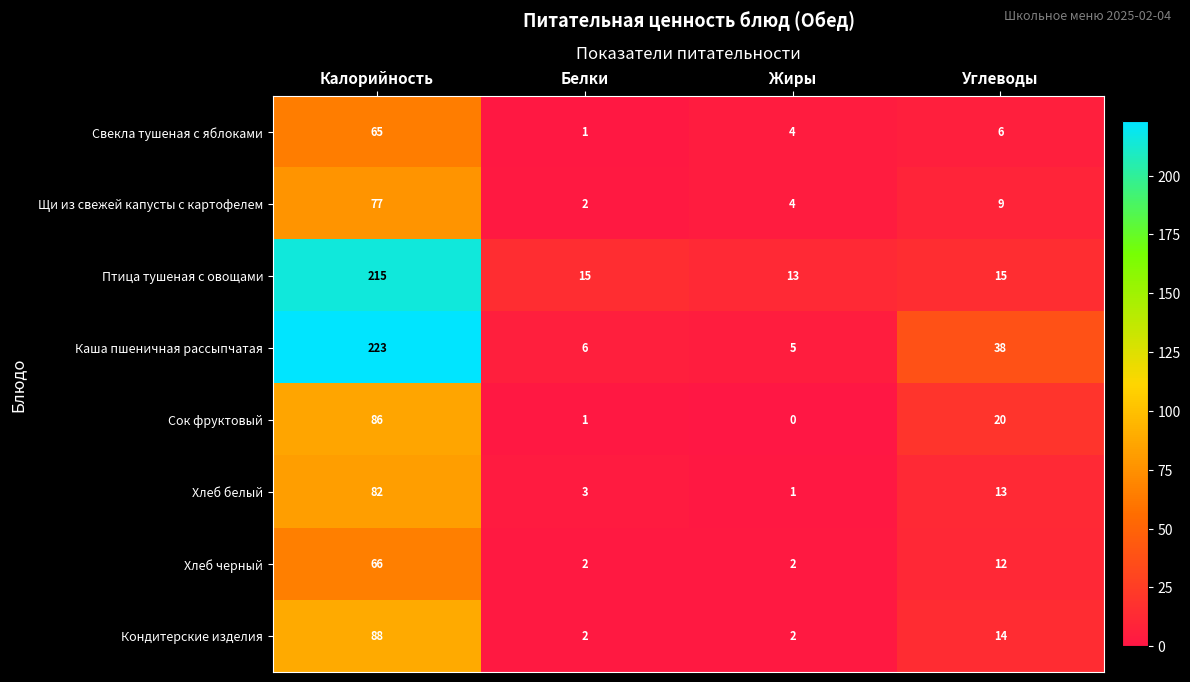

Which series has the largest total across all categories?

Каша пшеничная рассыпчатая